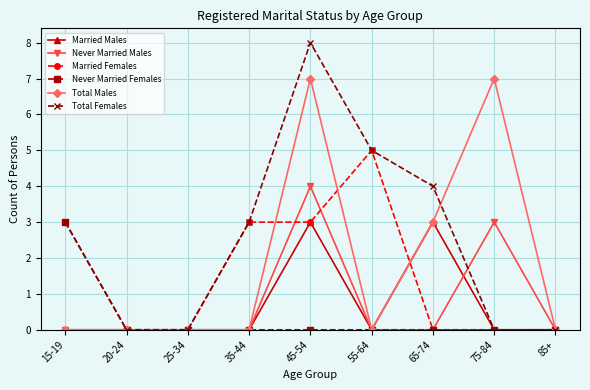

What is the highest value of the Never Married Males series?

4